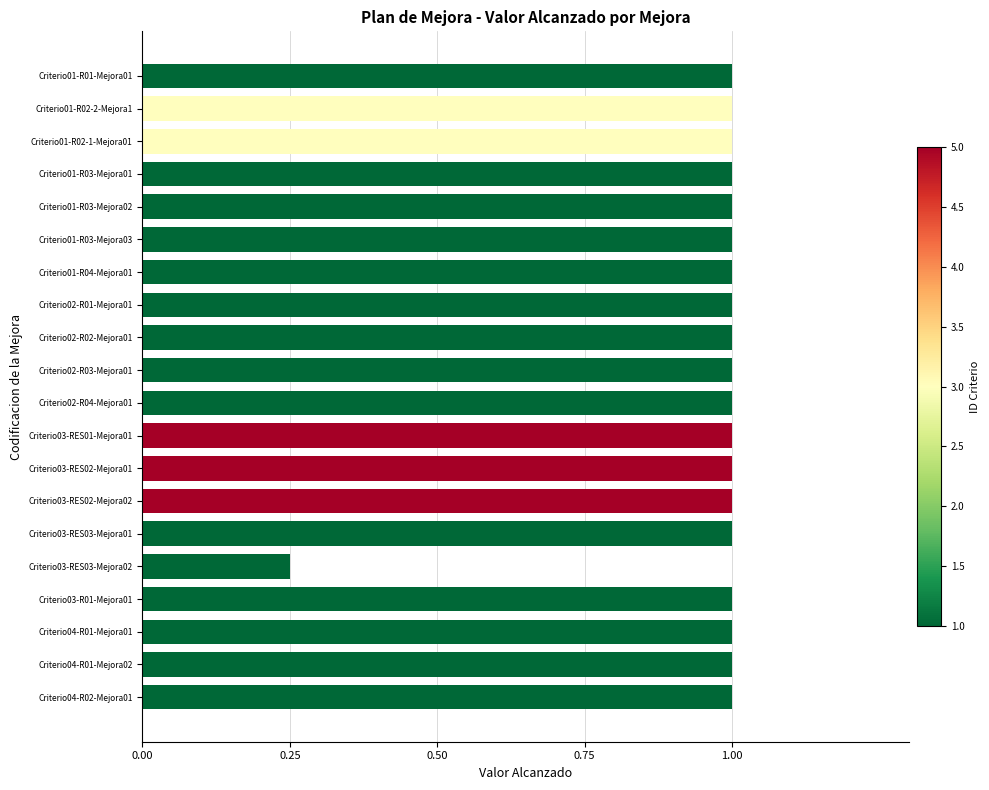

How many bars are there in total?

20